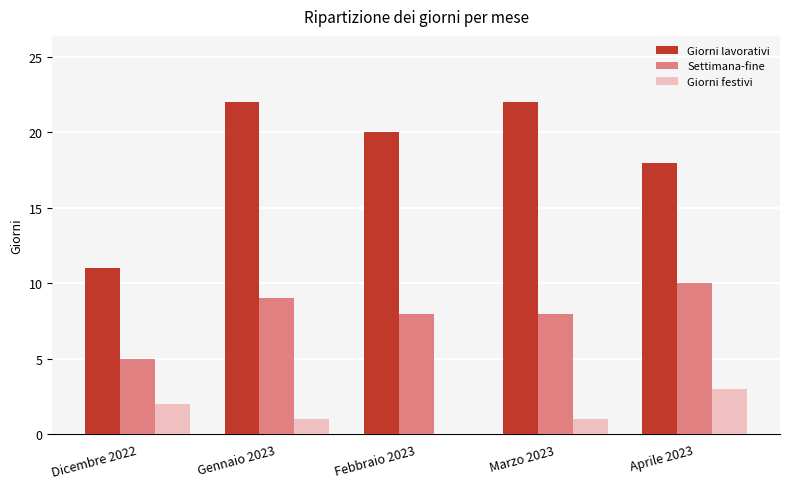

Which series has the largest total across all categories?

Giorni lavorativi